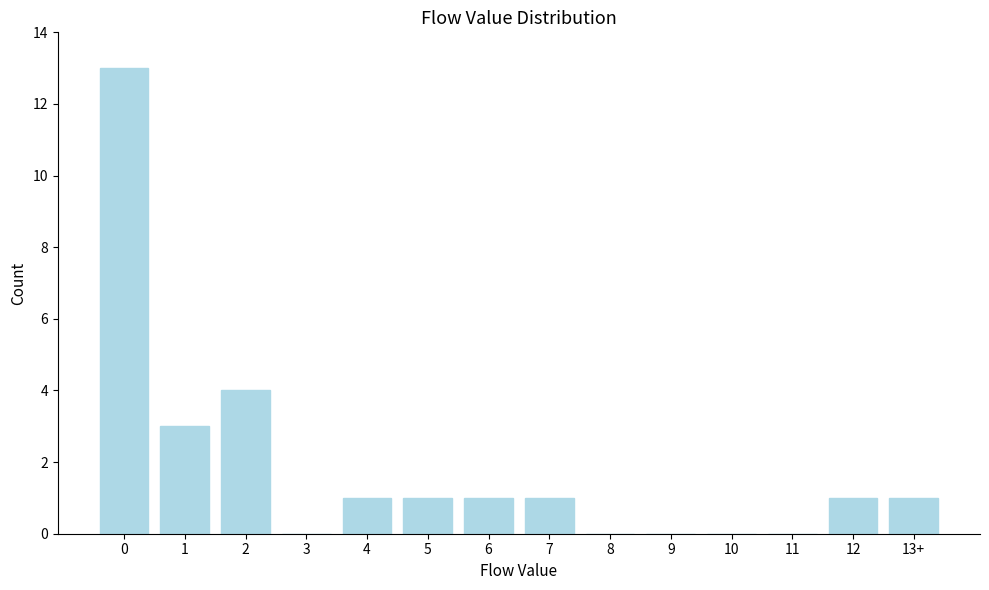

Reading right to left, extract all data points from this chart.

13+=1	12=1	11=0	10=0	9=0	8=0	7=1	6=1	5=1	4=1	3=0	2=4	1=3	0=13